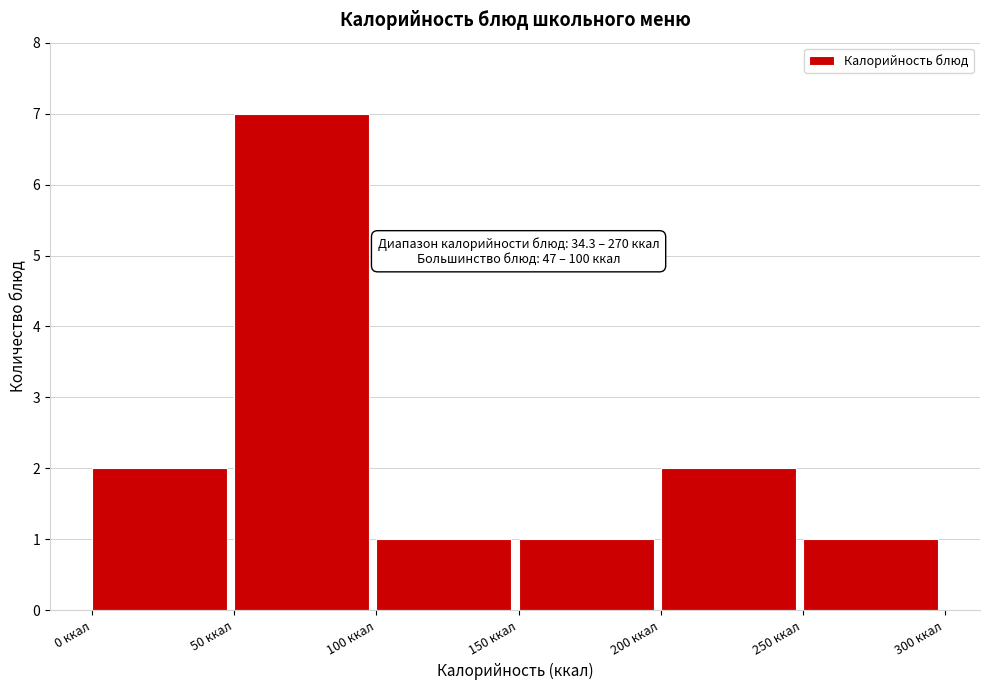

Which range on the x-axis has the tallest bar?

50 to 100